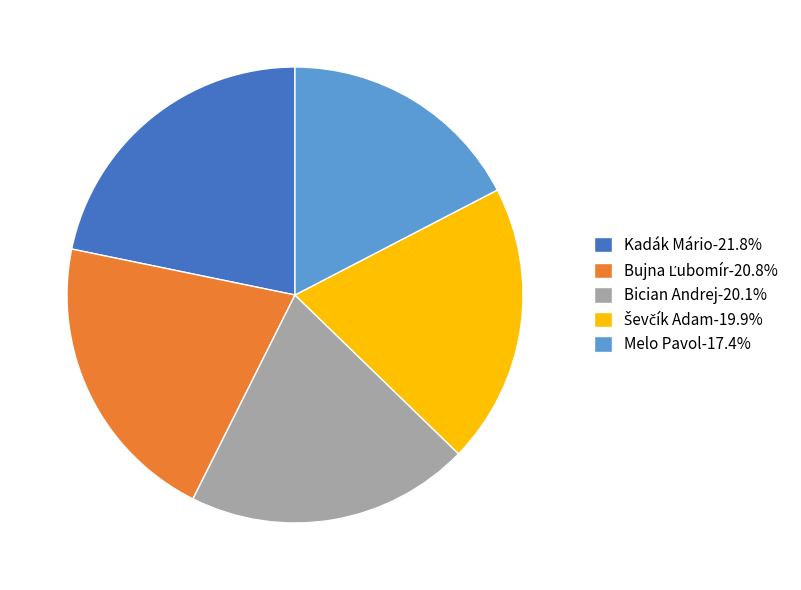

Does any single category account for the majority?

No